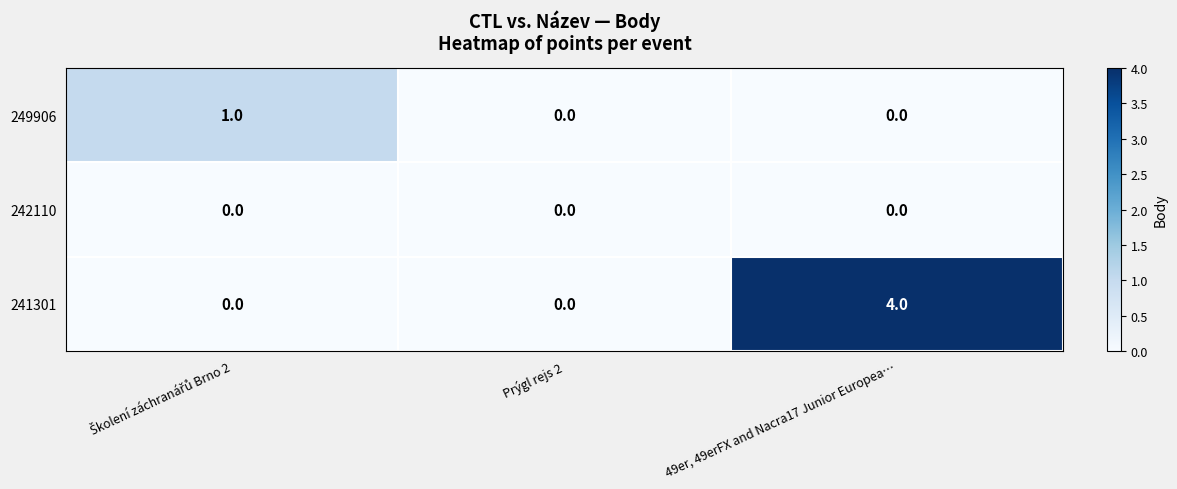

Between Prýgl rejs 2 and 49er, 49erFX and Nacra17 Junior Europea…, which series saw the biggest shift?

241301